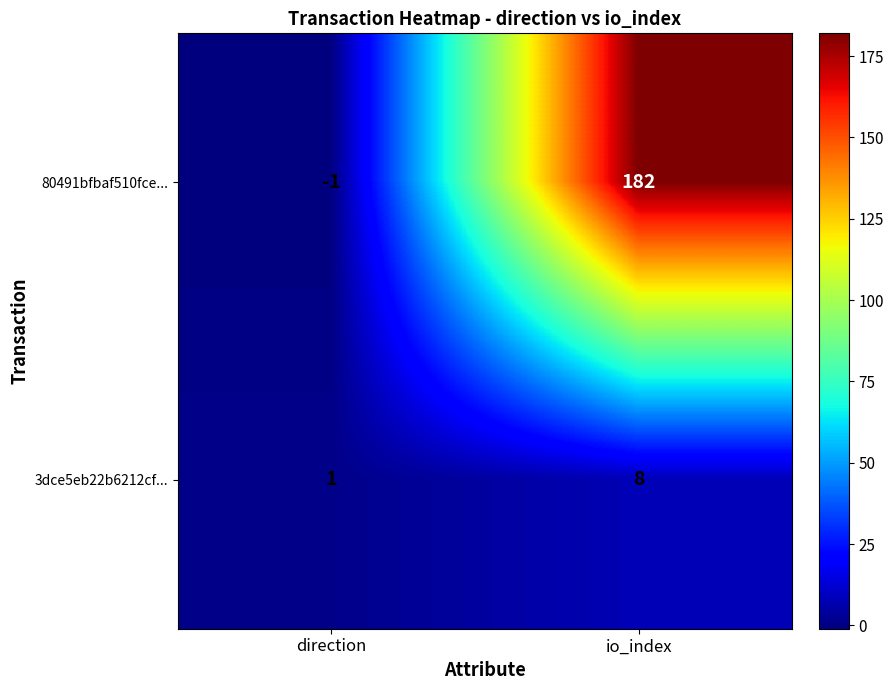

Reading right to left, what are all the values shown in this chart?

80491bfbaf510fce...: io_index=182	direction=-1
3dce5eb22b6212cf...: io_index=8	direction=1